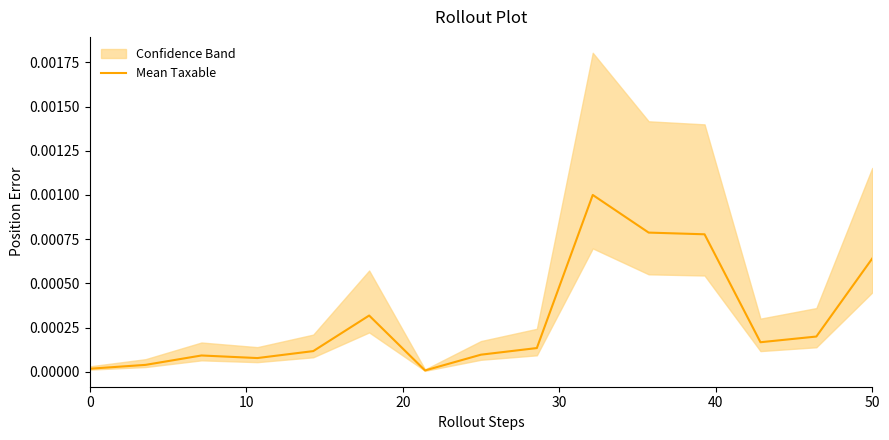

What is the label of the 14th point from the left?

13